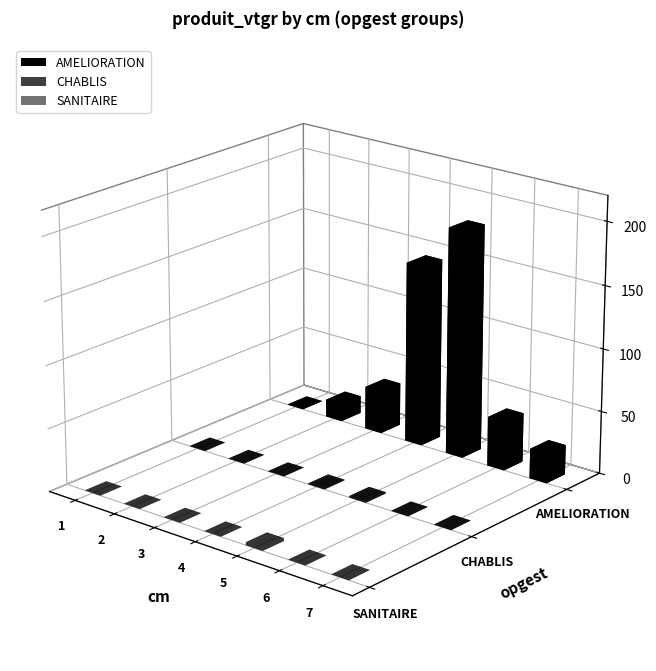

How many SANITAIRE values are between 0 and 1?

6